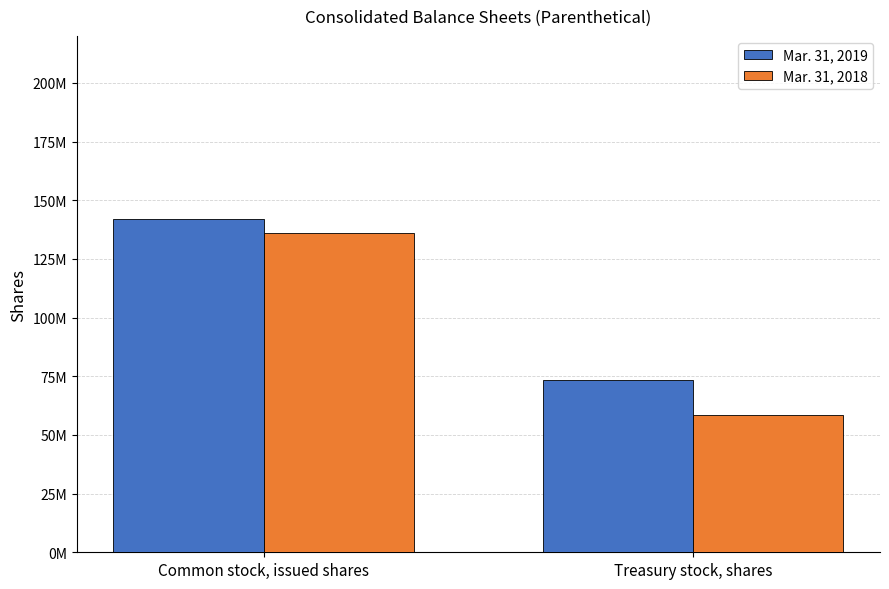

Are the bars horizontal?

No